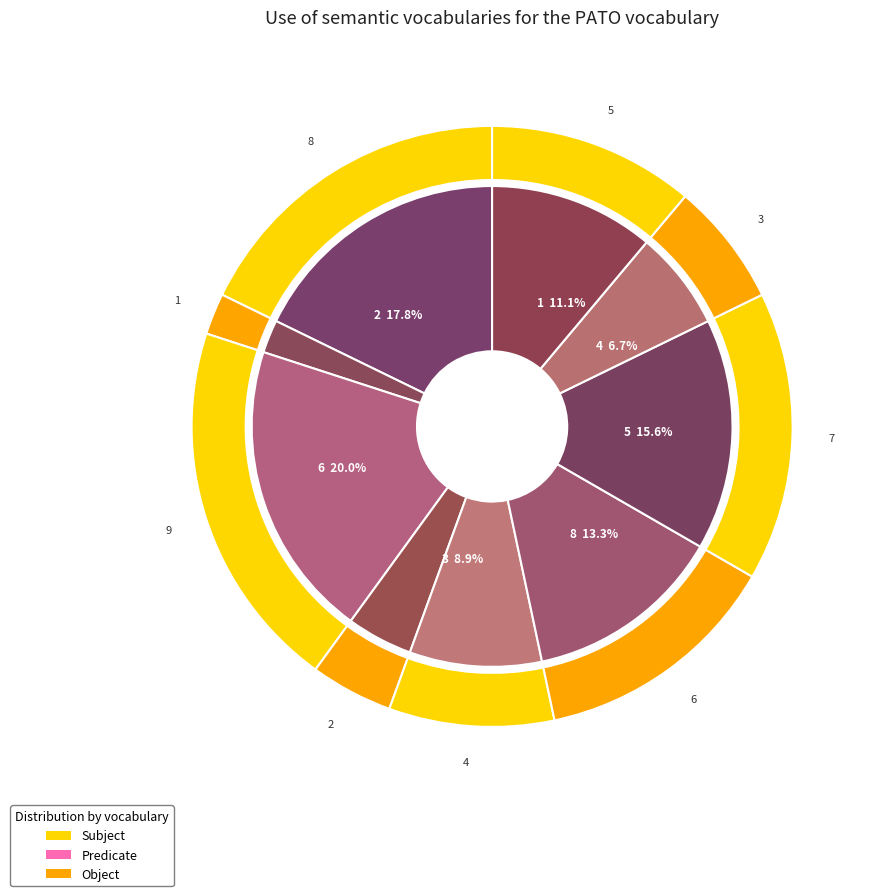

Approximately how many times larger is the value at 1 compared to 7?

2.5